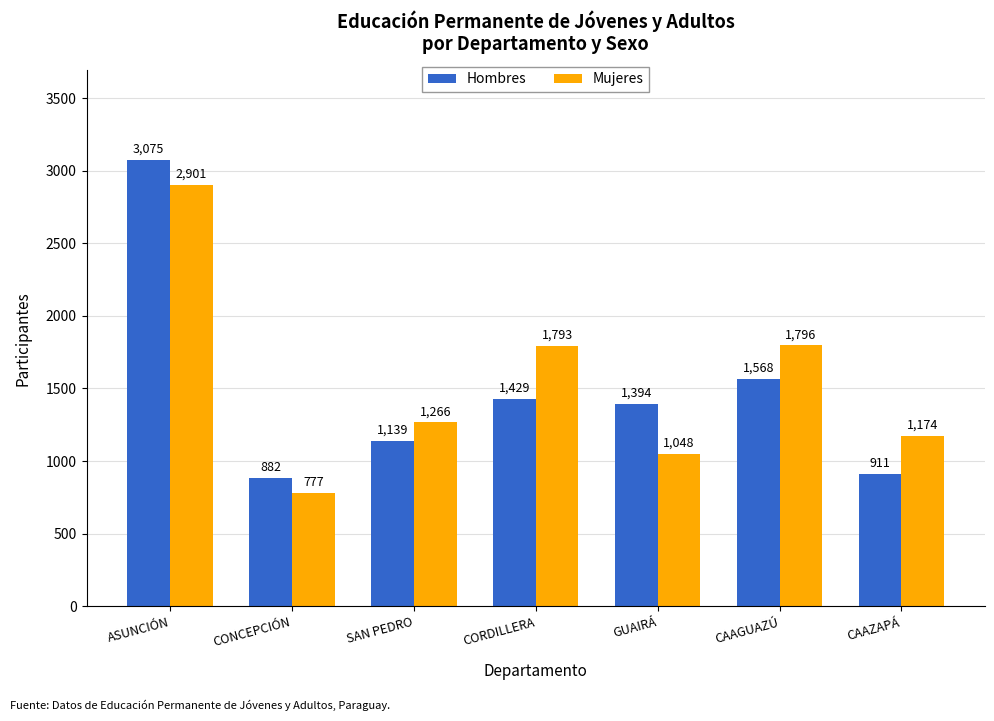

What is the maximum value shown in the chart?

3075